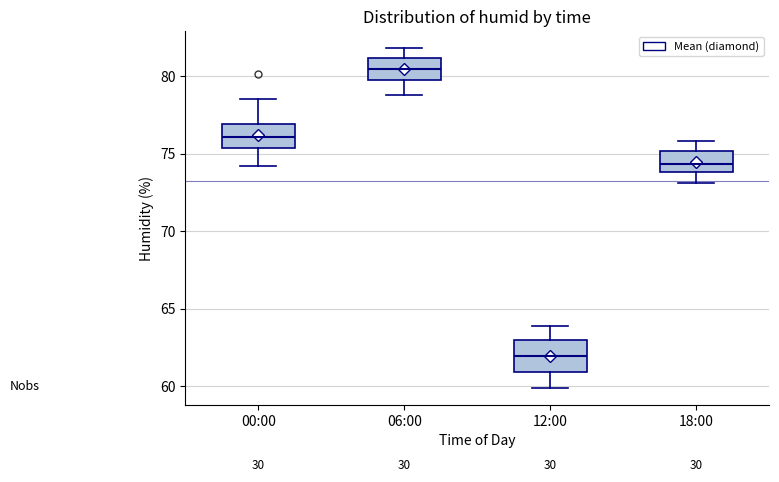

Which box has the highest median line?

06:00